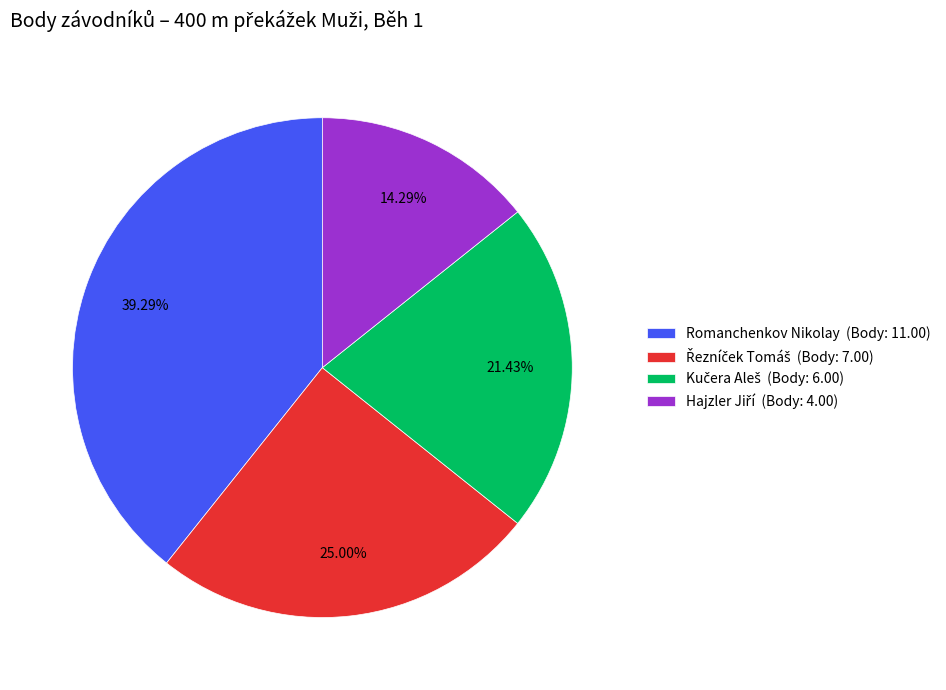

Is there any slice that represents more than half of the pie?

No